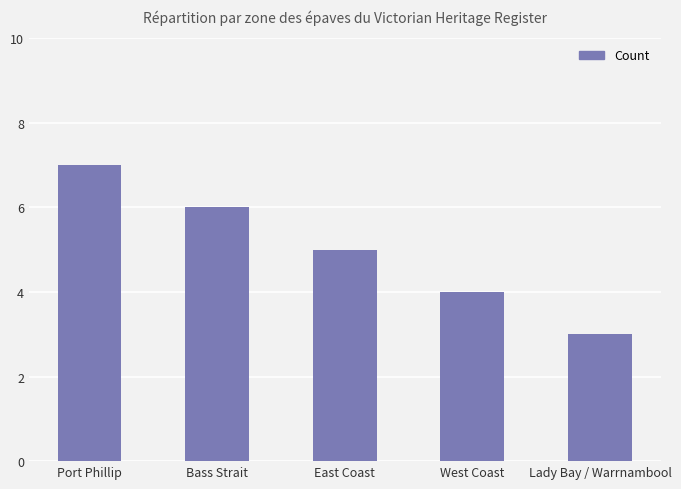

At which label does the data first exceed 5?

Port Phillip